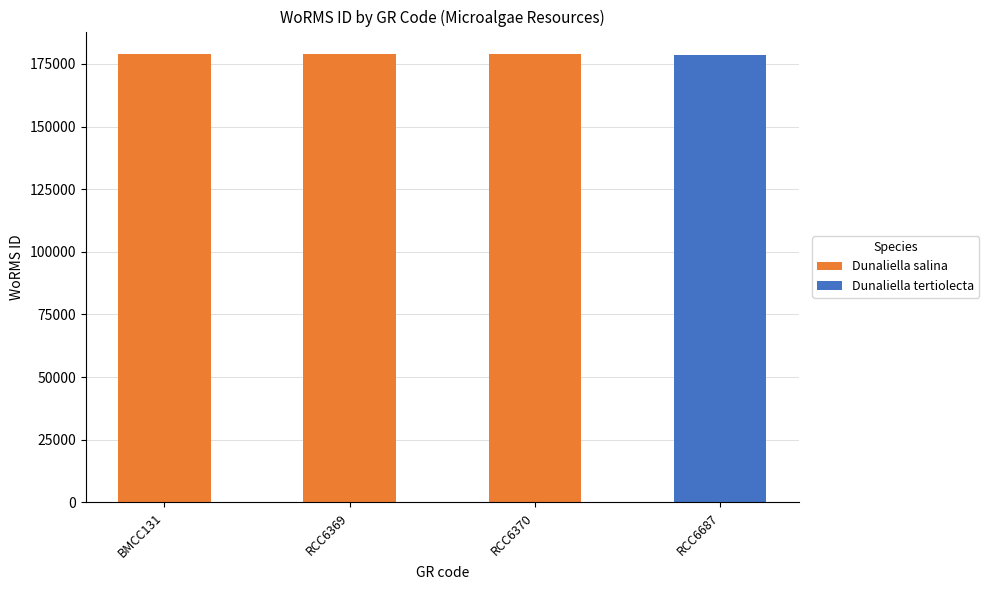

What value does the data have at RCC6687, to the nearest 10?

178590